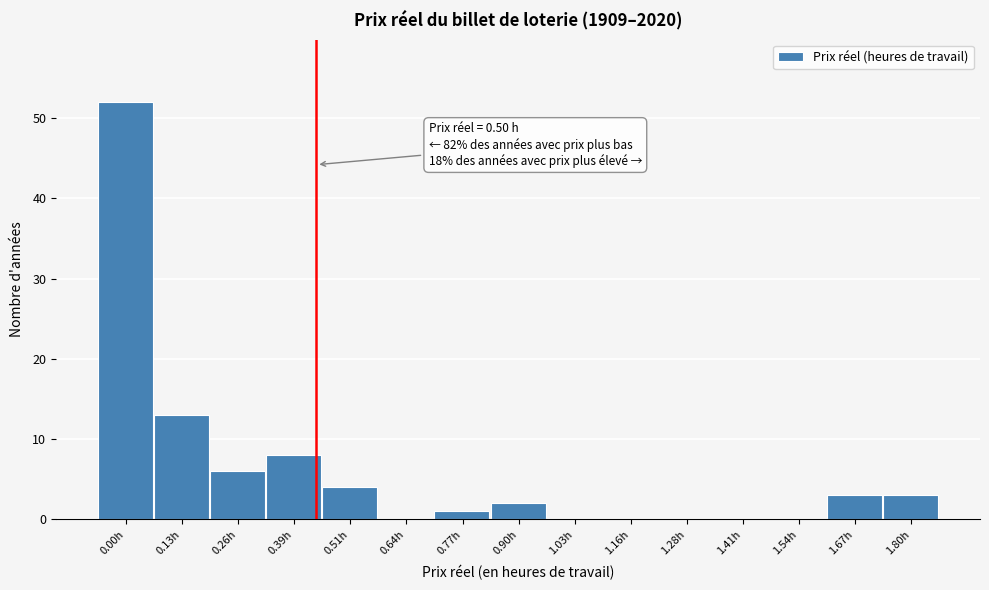

Reading right to left, transcribe all the data shown in this chart.

1.80h=3	1.67h=3	1.54h=0	1.41h=0	1.28h=0	1.16h=0	1.03h=0	0.90h=2	0.77h=1	0.64h=0	0.51h=4	0.39h=8	0.26h=6	0.13h=13	0.00h=52